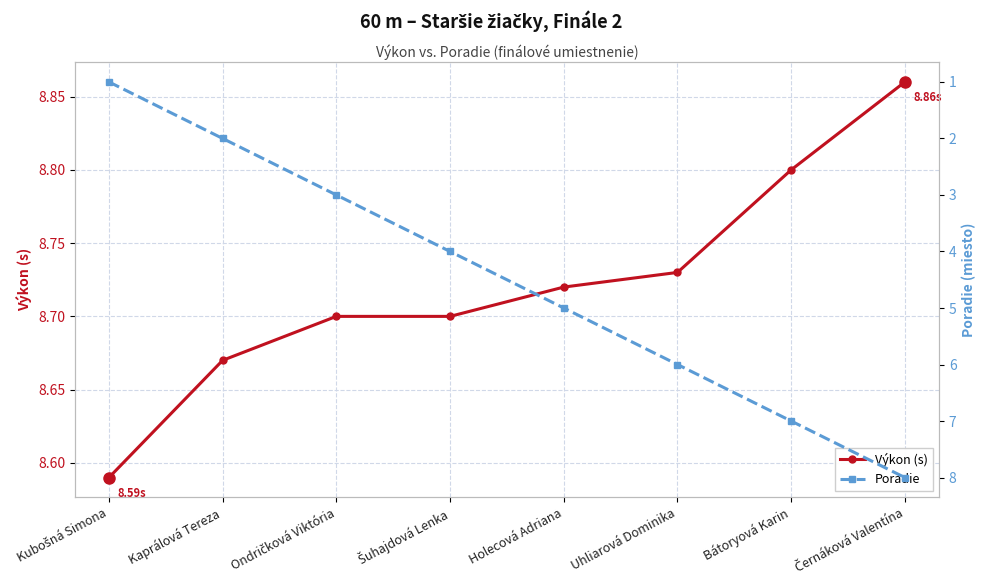

Does the chart display data point markers on the line(s)?

Yes